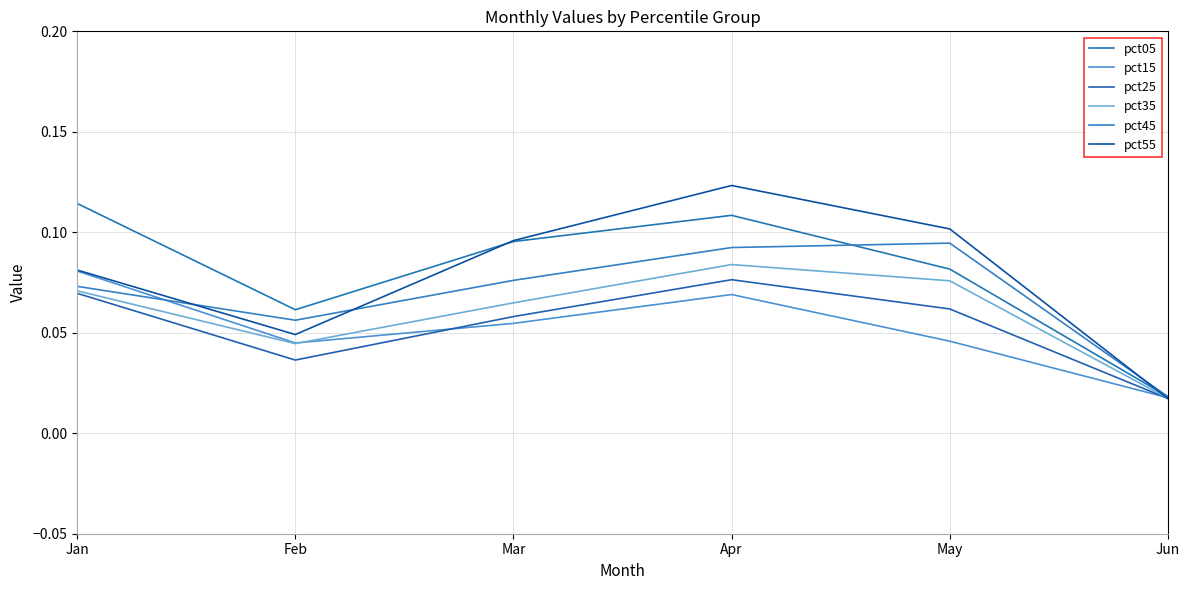

Is this an area chart (filled region under the line)?

No